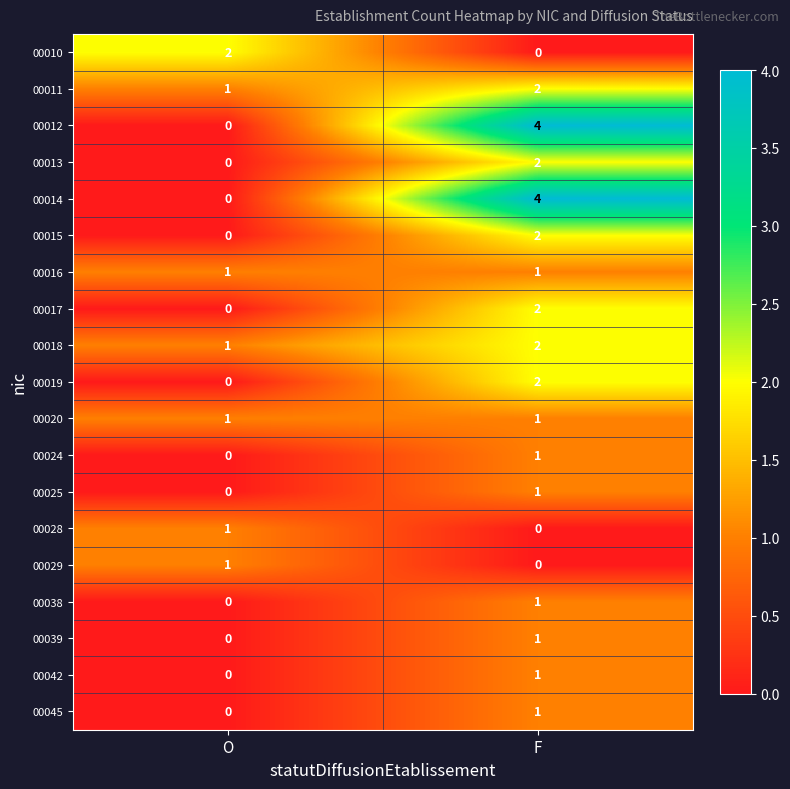

List the labels in order of 00038 value, smallest first.

O, F